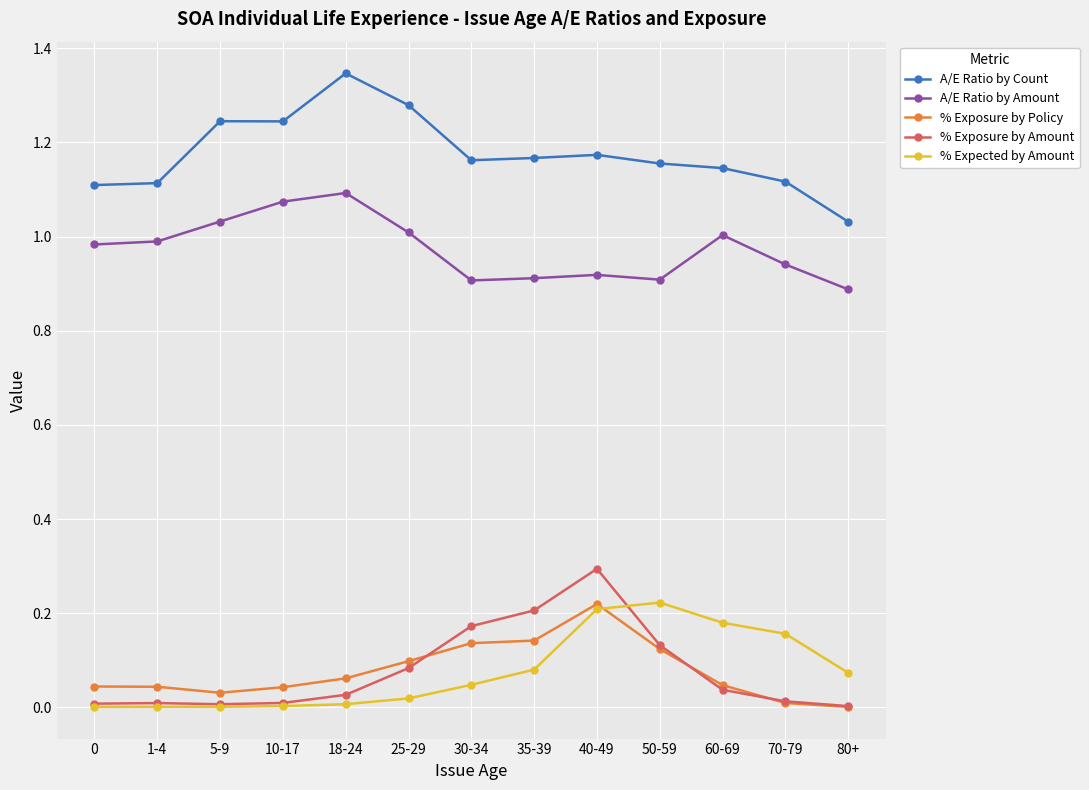

What are all the series names shown in the legend?

A/E Ratio by Count, A/E Ratio by Amount, % Exposure by Policy, % Exposure by Amount, % Expected by Amount